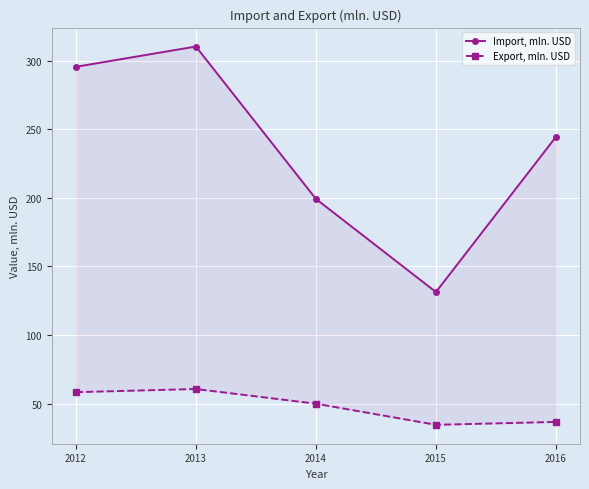

What is the value of the Import, mln. USD point at the 1st from the left?

295.5